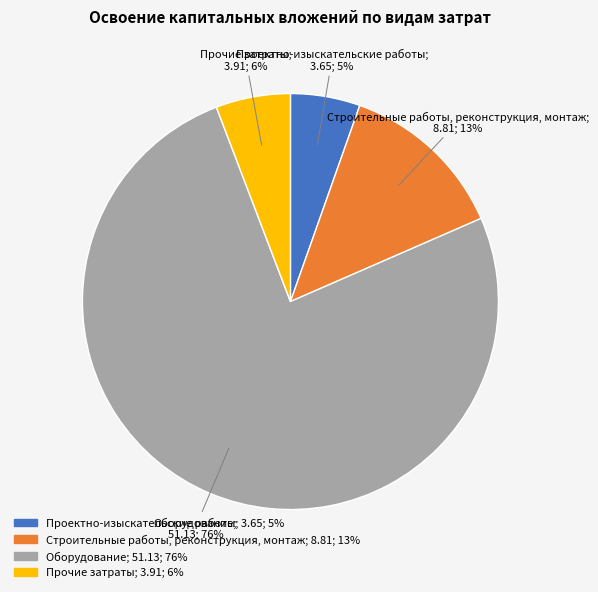

Which has a higher value, Проектно-изыскательские работы or Строительные работы, реконструкция, монтаж?

Строительные работы, реконструкция, монтаж